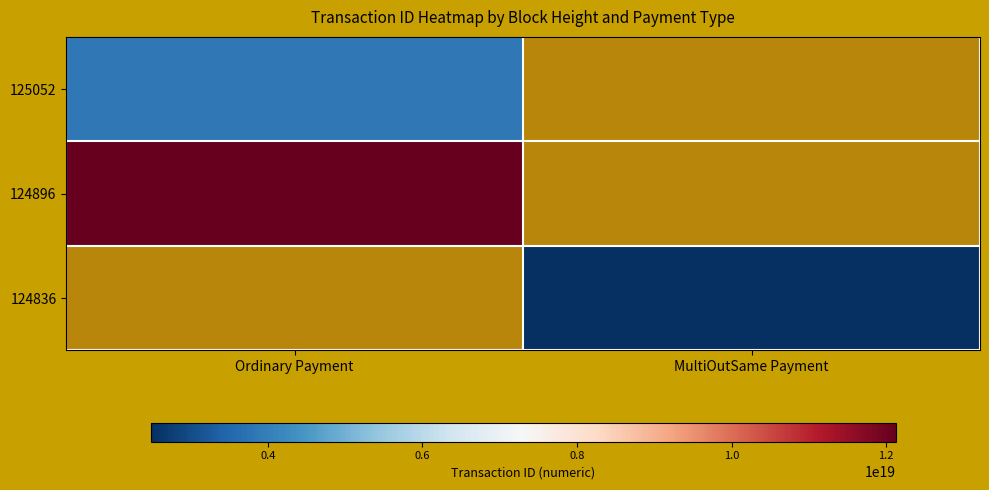

Reading left to right, what are all the values shown in this chart?

125052: Ordinary Payment=3870542336867944448	MultiOutSame Payment=0
124896: Ordinary Payment=12119957073868490752	MultiOutSame Payment=0
124836: Ordinary Payment=0	MultiOutSame Payment=2483913270902154240